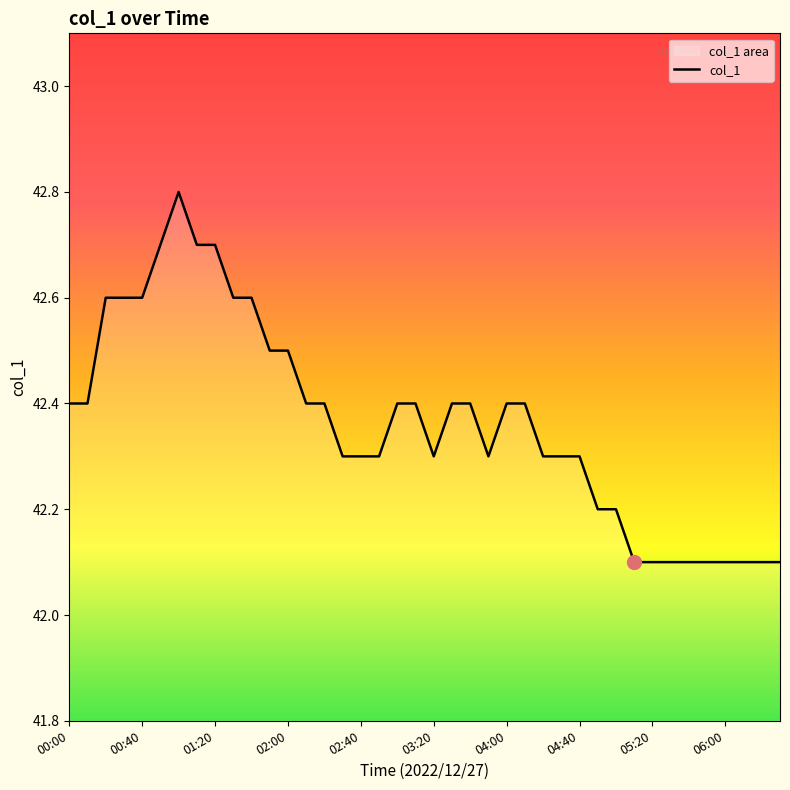

What is the maximum value shown in the chart?

42.8